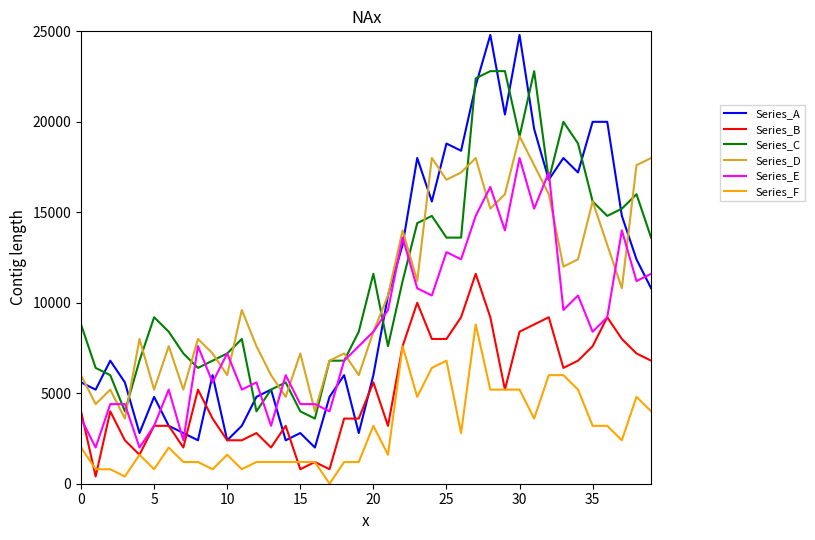

True or false: Series_B and Series_D cross at least once.

False